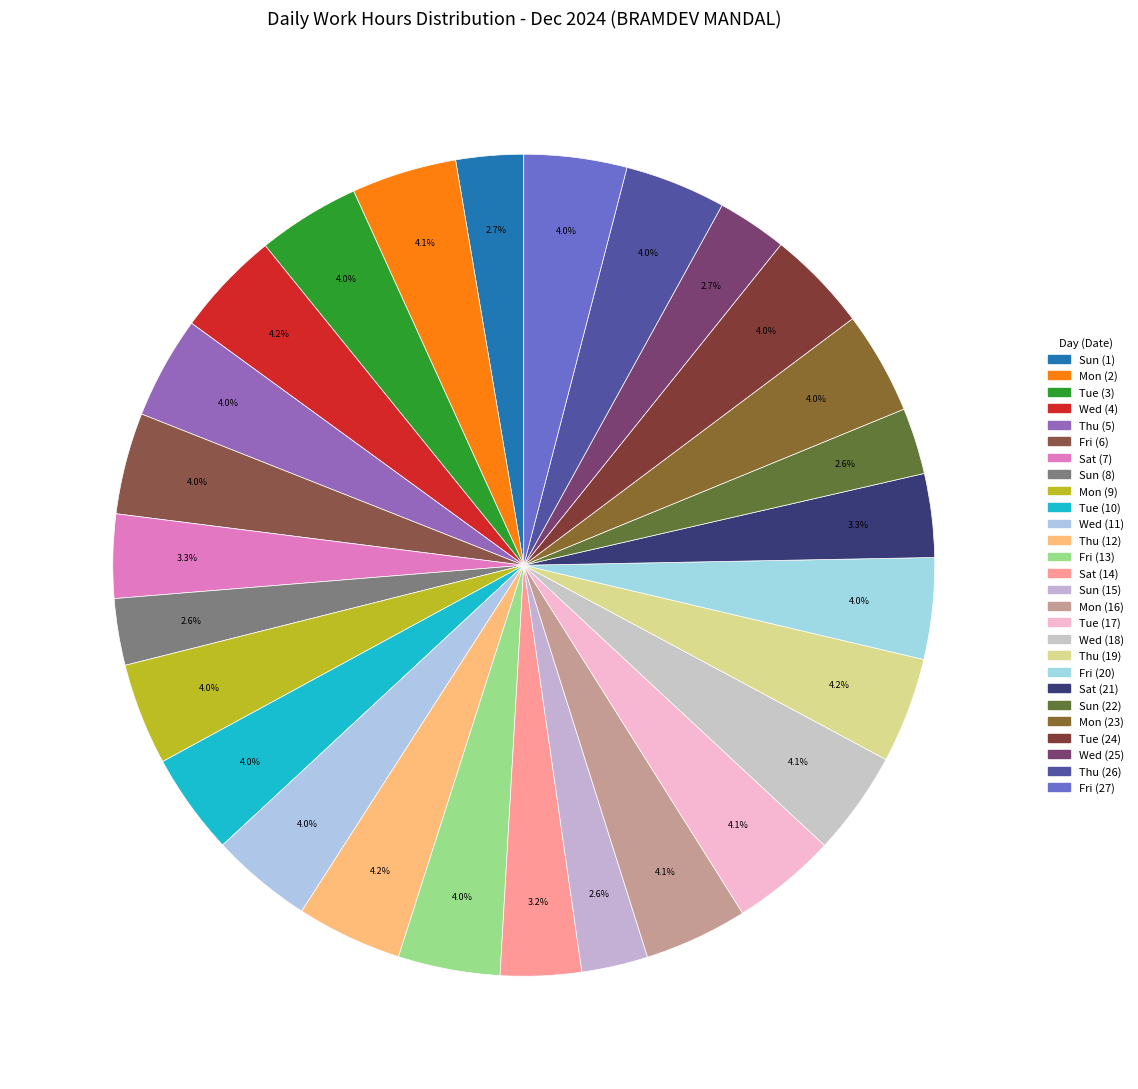

How many slices are in this pie chart?

27